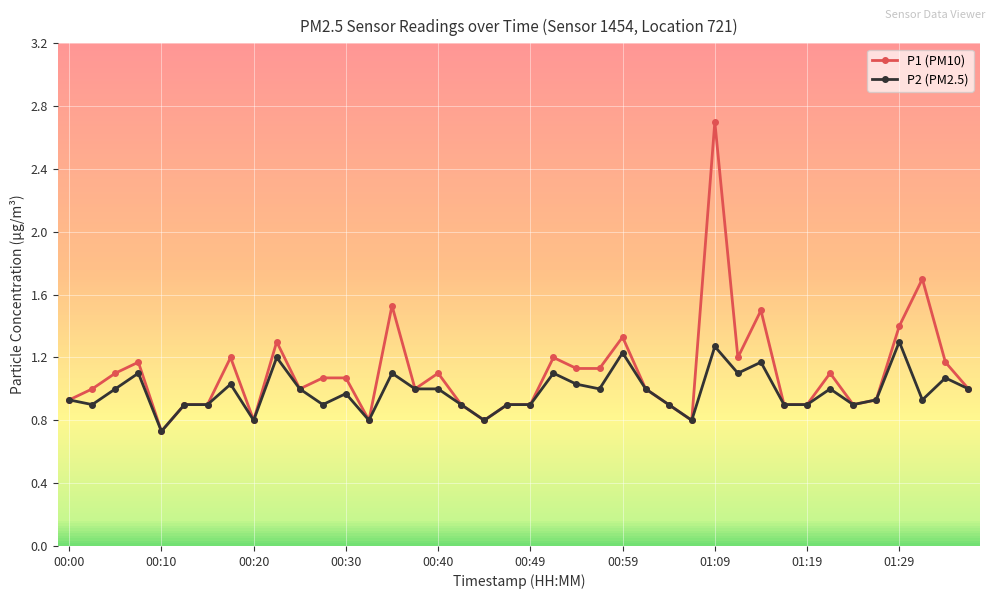

Rank the series by their maximum value, from highest to lowest.

P1 (PM10), P2 (PM2.5)